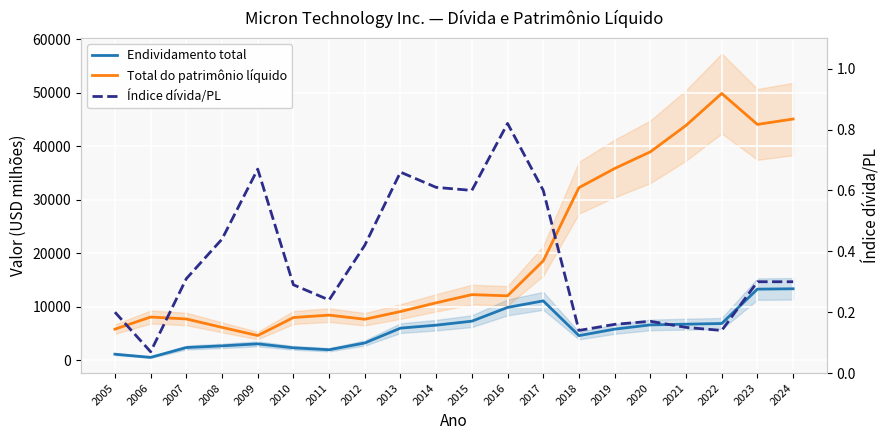

The Total do patrimônio líquido series shows 12302.0 at 2015. True or false?

True